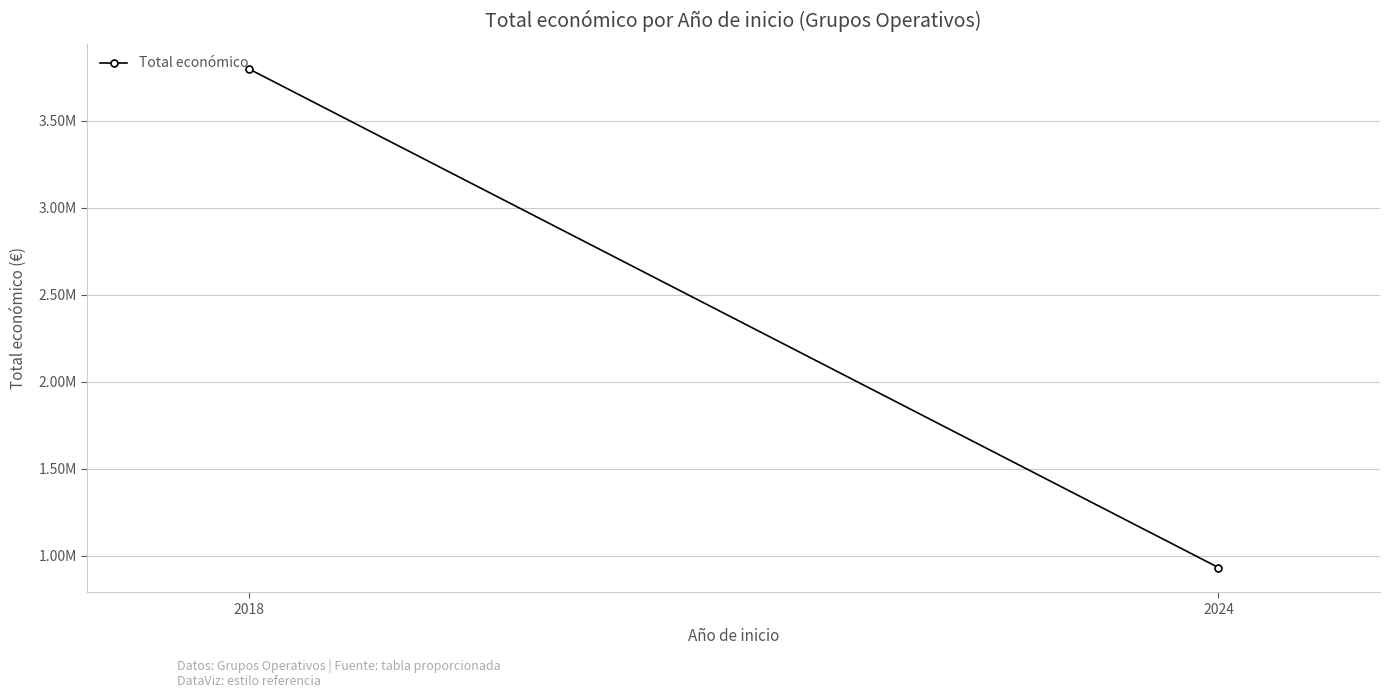

Reading left to right, extract all data points from this chart.

2018=3797608	2024=931177